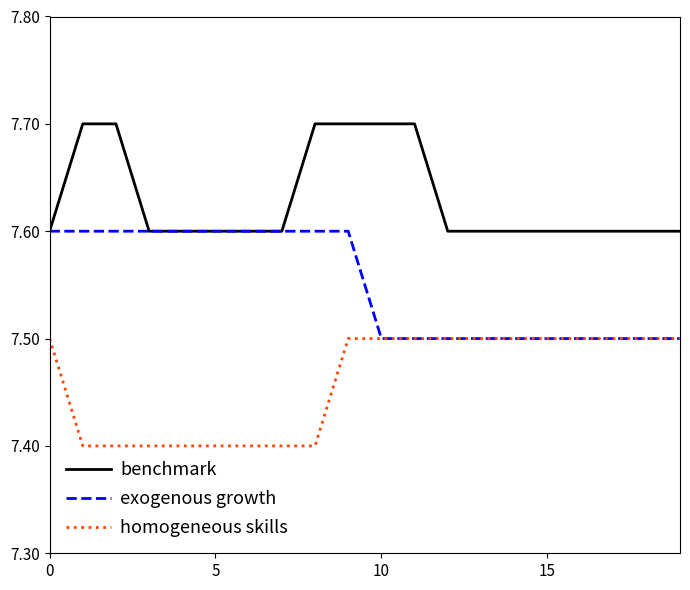

List the series in order of their peak value, lowest first.

homogeneous skills, exogenous growth, benchmark